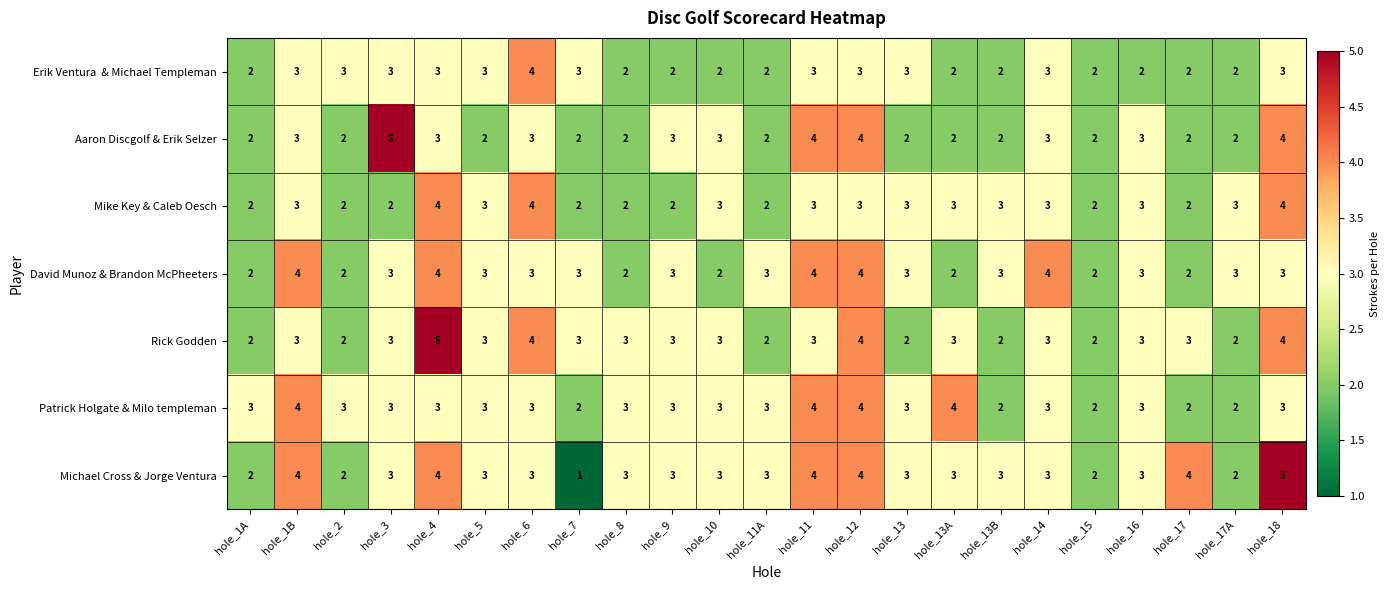

What is the difference between the maximum and minimum values in the Rick Godden series?

3